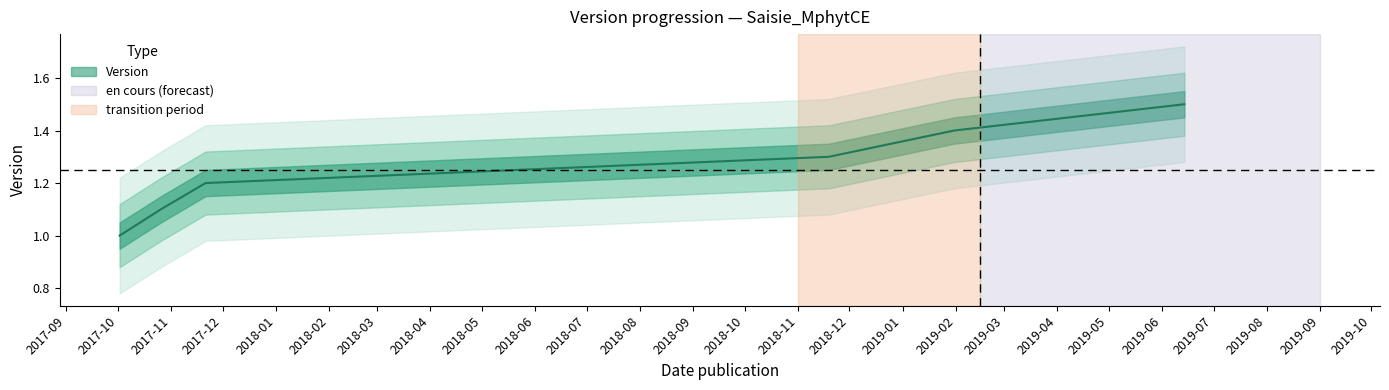

Does the chart display data point markers on the line(s)?

No